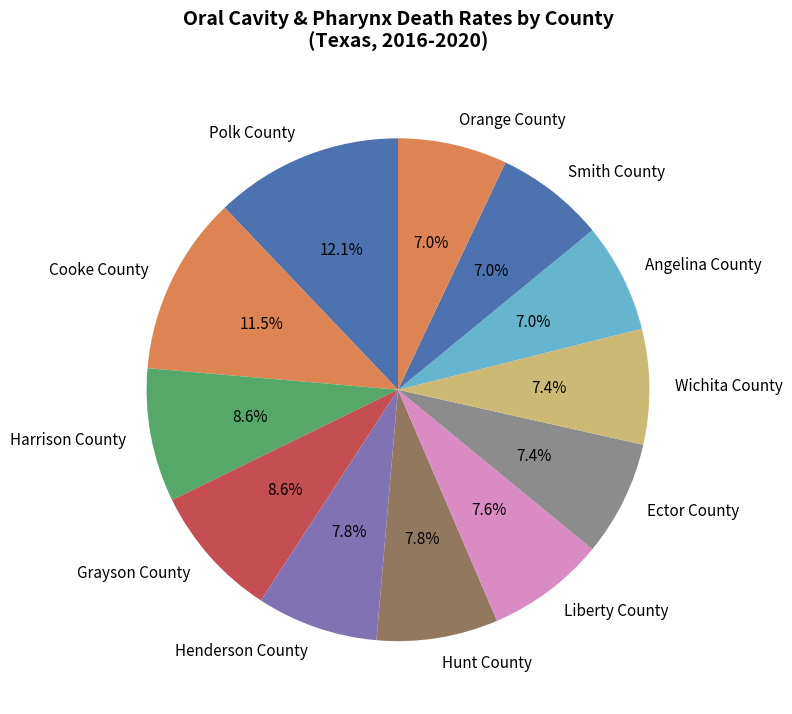

Which slice is the largest?

Polk County